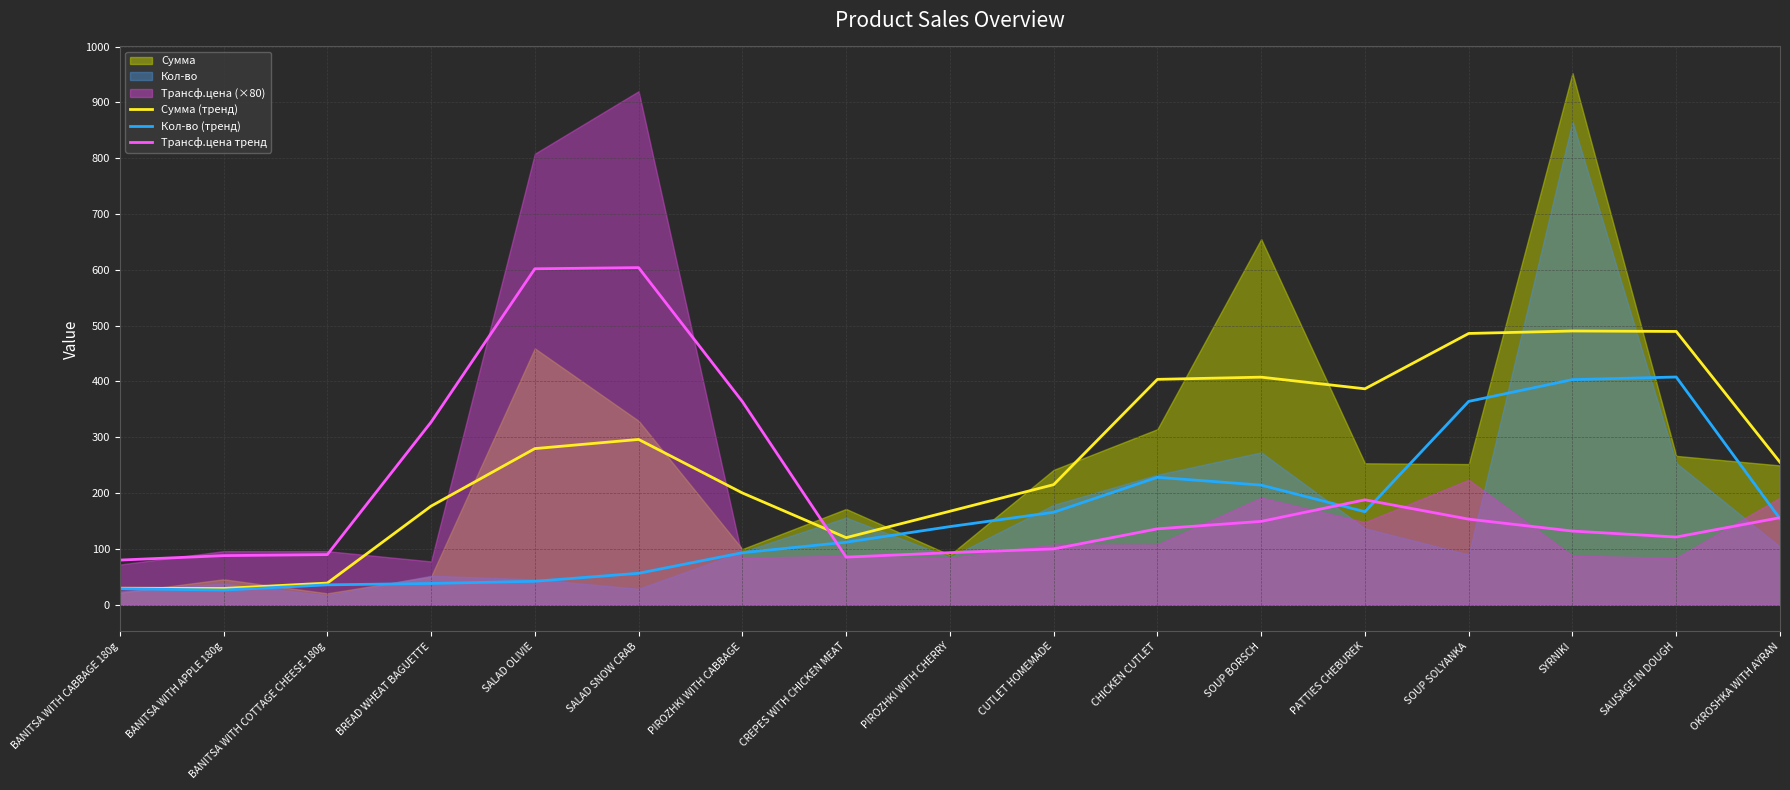

The Сумма (тренд) series shows 490.4 at SYRNIKI. True or false?

True